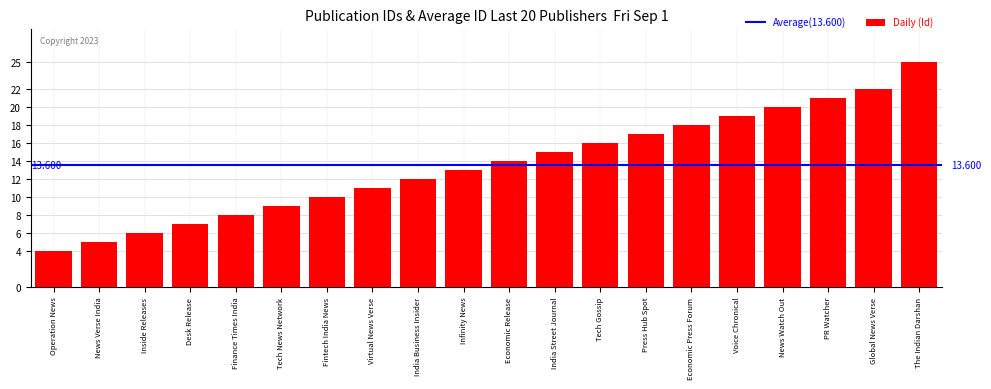

Approximately how many times larger is the value at Press Hub Spot compared to Finance Times India?

2.1